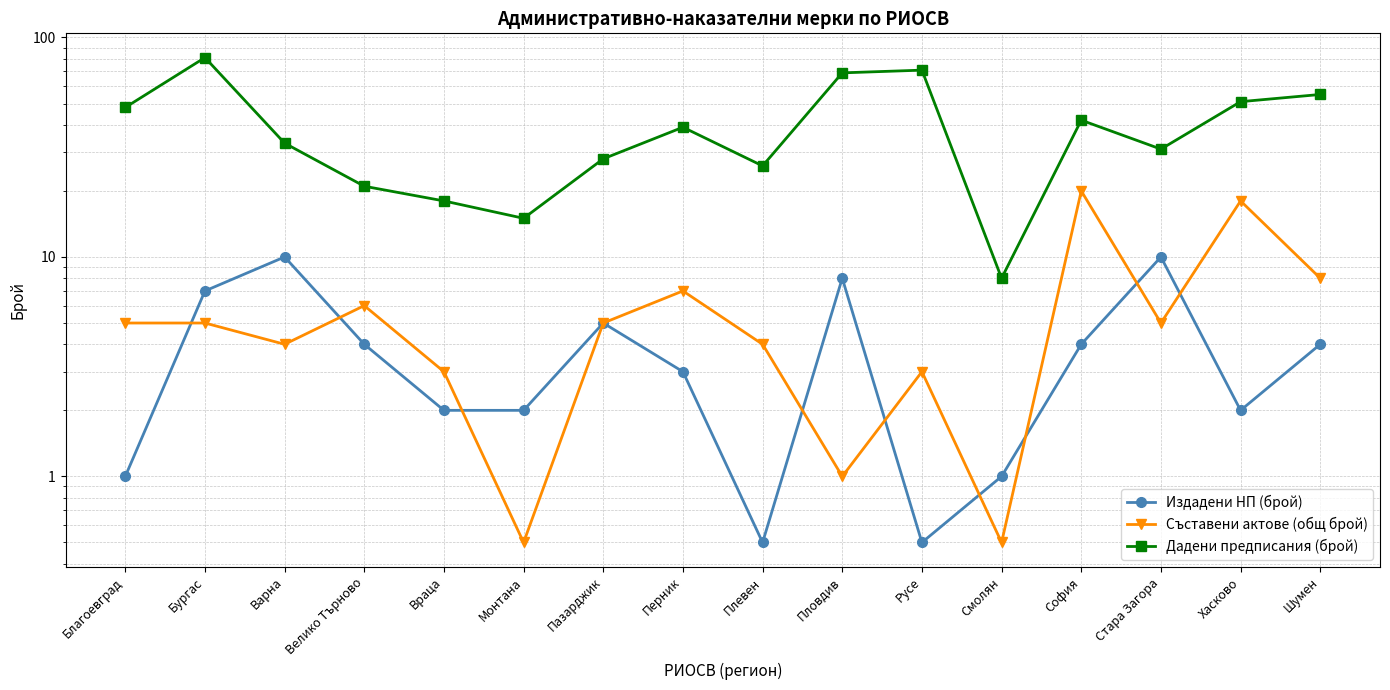

Reading left to right, extract all data points from this chart.

Издадени НП (брой): Благоевград=1.0	Бургас=7.0	Варна=10.0	Велико Търново=4.0	Враца=2.0	Монтана=2.0	Пазарджик=5.0	Перник=3.0	Плевен=0.5	Пловдив=8.0	Русе=0.5	Смолян=1.0	София=4.0	Стара Загора=10.0	Хасково=2.0	Шумен=4.0
Съставени актове (общ брой): Благоевград=5.0	Бургас=5.0	Варна=4.0	Велико Търново=6.0	Враца=3.0	Монтана=0.5	Пазарджик=5.0	Перник=7.0	Плевен=4.0	Пловдив=1.0	Русе=3.0	Смолян=0.5	София=20.0	Стара Загора=5.0	Хасково=18.0	Шумен=8.0
Дадени предписания (брой): Благоевград=48.0	Бургас=81.0	Варна=33.0	Велико Търново=21.0	Враца=18.0	Монтана=15.0	Пазарджик=28.0	Перник=39.0	Плевен=26.0	Пловдив=69.0	Русе=71.0	Смолян=8.0	София=42.0	Стара Загора=31.0	Хасково=51.0	Шумен=55.0